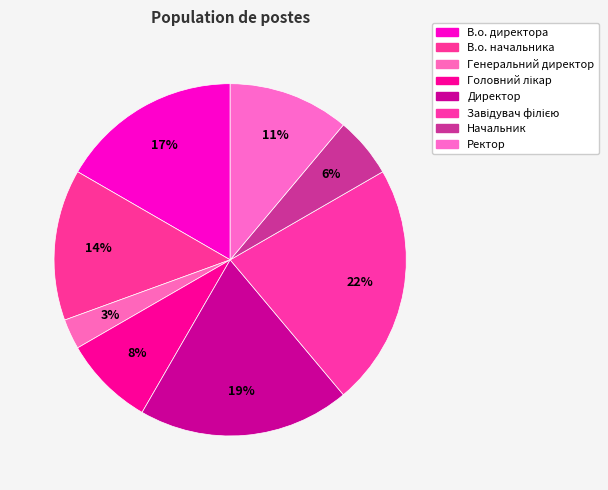

Which has a higher value, Ректор or Директор?

Директор